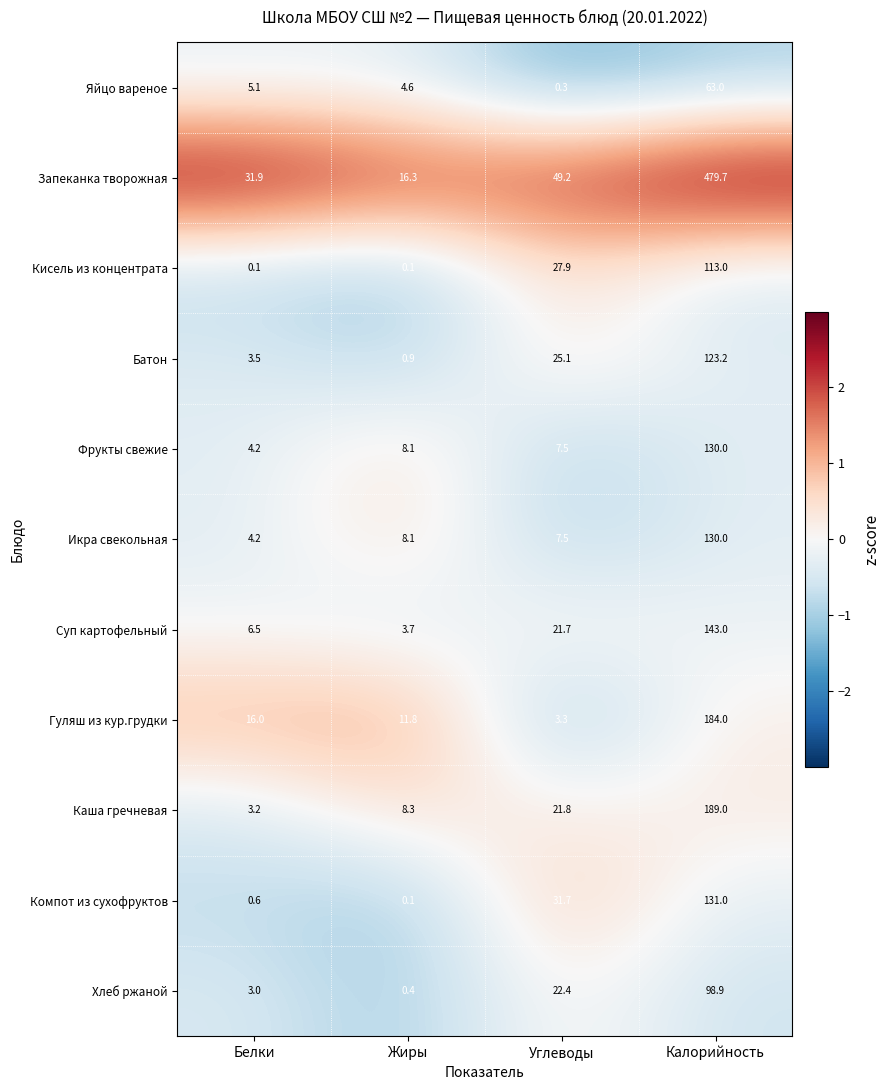

What is the difference between the maximum and second lowest values in the Гуляш из кур.грудки series?

172.2